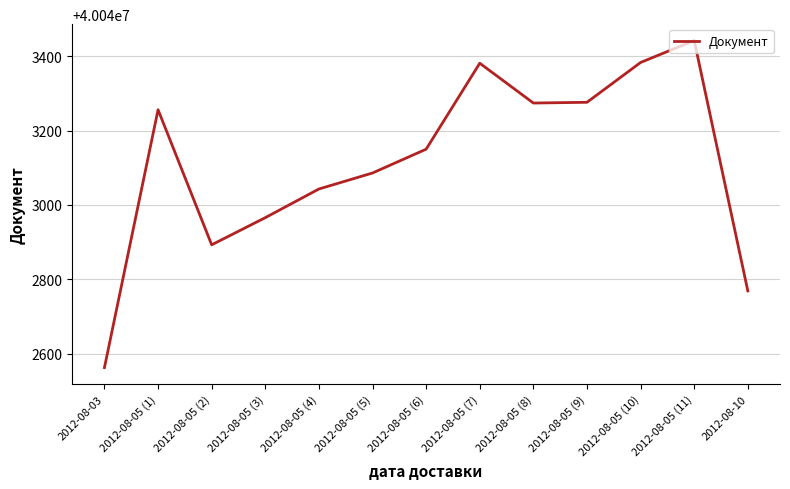

Is it true that the value at 2012-08-05 (3) is 18893337?

False